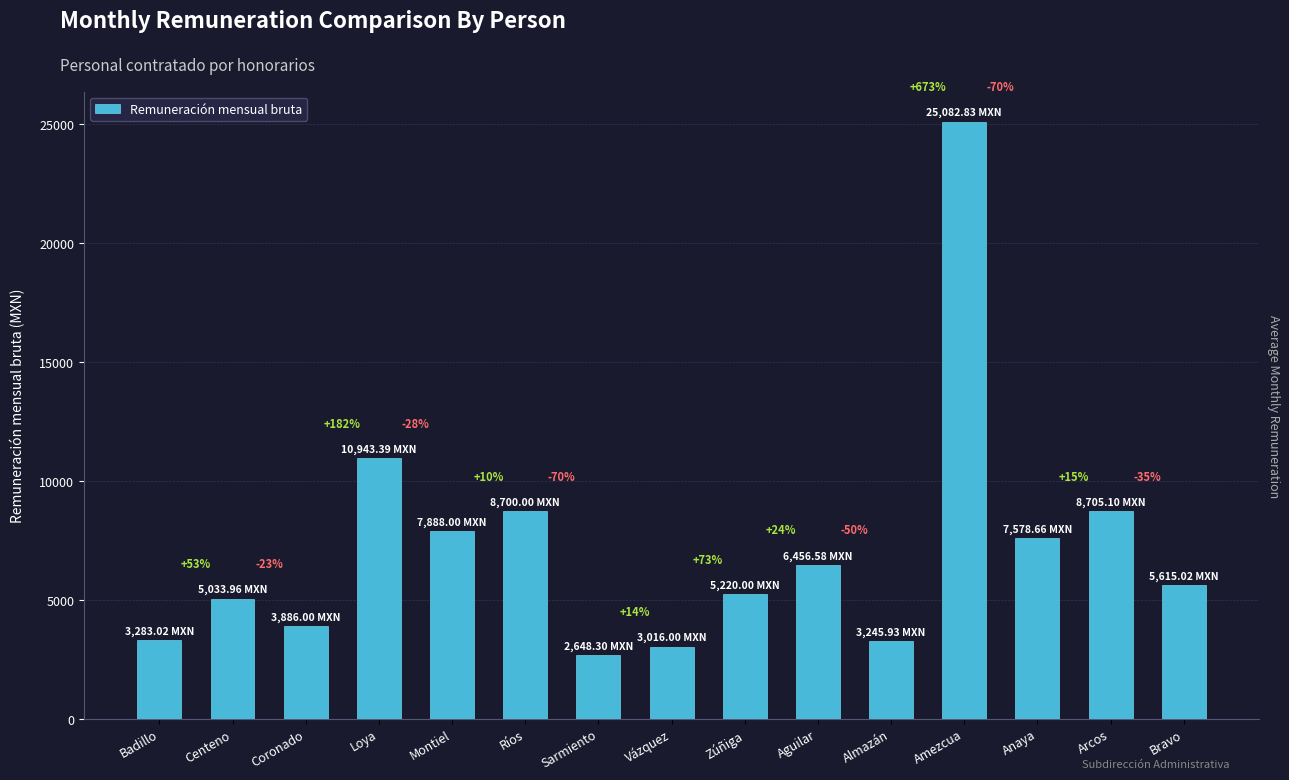

Reading right to left, list all the values displayed in this chart.

Bravo=5615.0	Arcos=8705.1	Anaya=7578.7	Amezcua=25082.8	Almazán=3245.9	Aguilar=6456.6	Zúñiga=5220.0	Vázquez=3016.0	Sarmiento=2648.3	Ríos=8700.0	Montiel=7888.0	Loya=10943.4	Coronado=3886.0	Centeno=5034.0	Badillo=3283.0